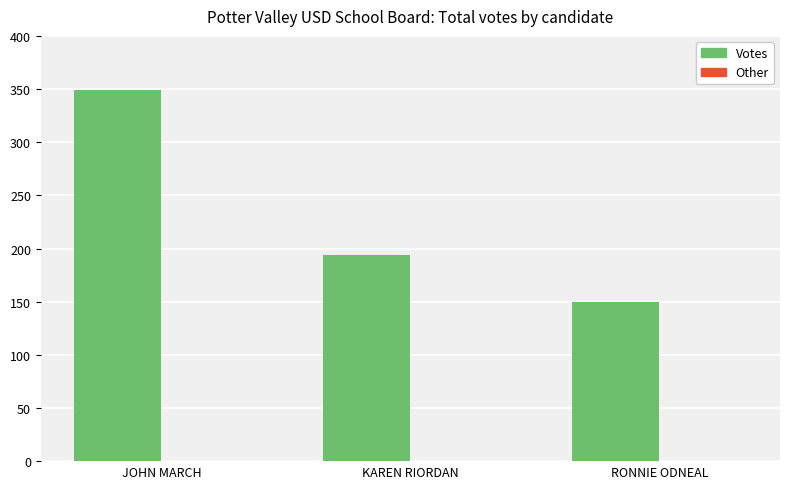

The value at JOHN MARCH is 349. True or false?

True